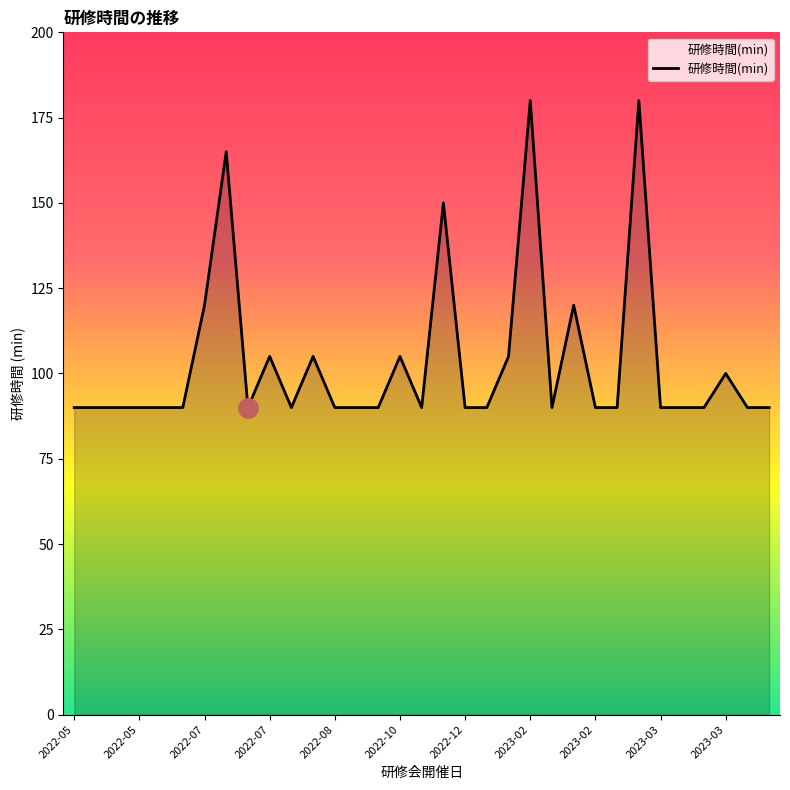

What is the greatest value displayed?

180